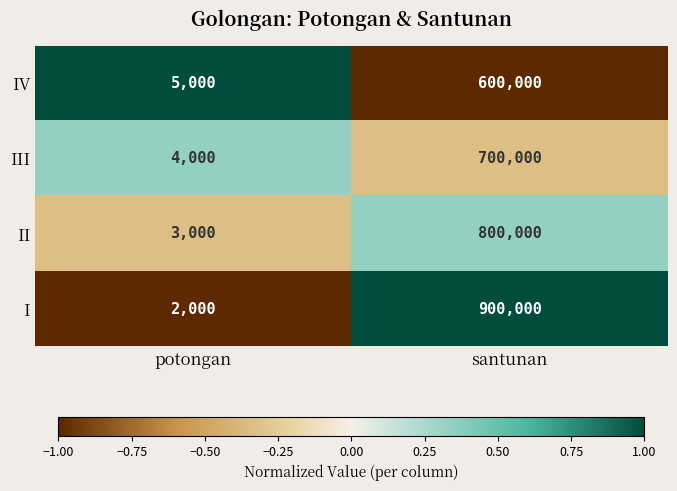

The III series shows 700000 at santunan. True or false?

True